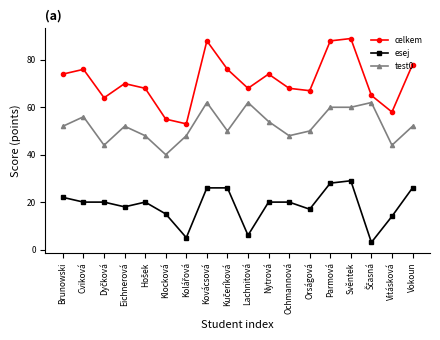

Reading left to right, what are all the values shown in this chart?

celkem: 74	76	64	70	68	55	53	88	76	68	74	68	67	88	89	65	58	78
esej: 22	20	20	18	20	15	5	26	26	6	20	20	17	28	29	3	14	26
test0: 52	56	44	52	48	40	48	62	50	62	54	48	50	60	60	62	44	52